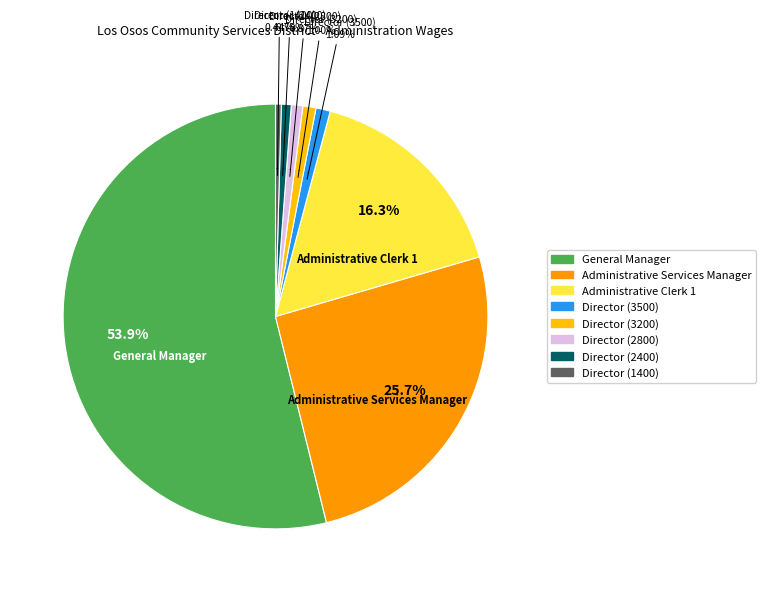

What is the smallest slice in the pie chart?

Director (1400)